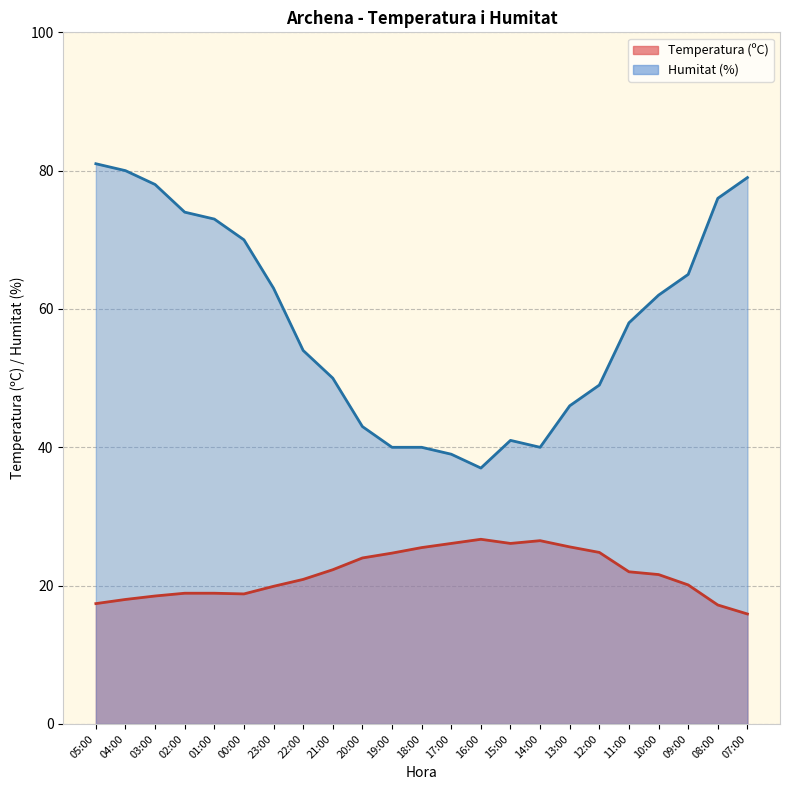

At how many categories does at least one series exceed 75?

5